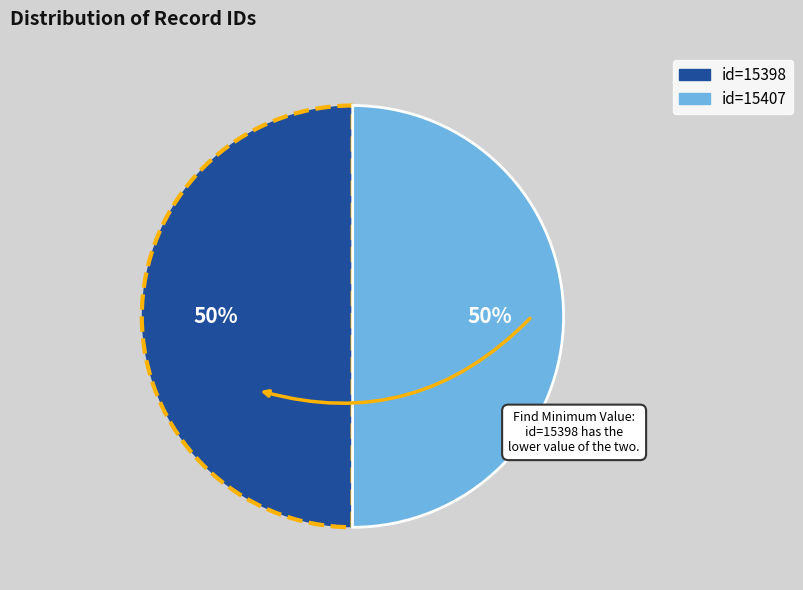

To the nearest percent, what is the average slice percentage?

50%